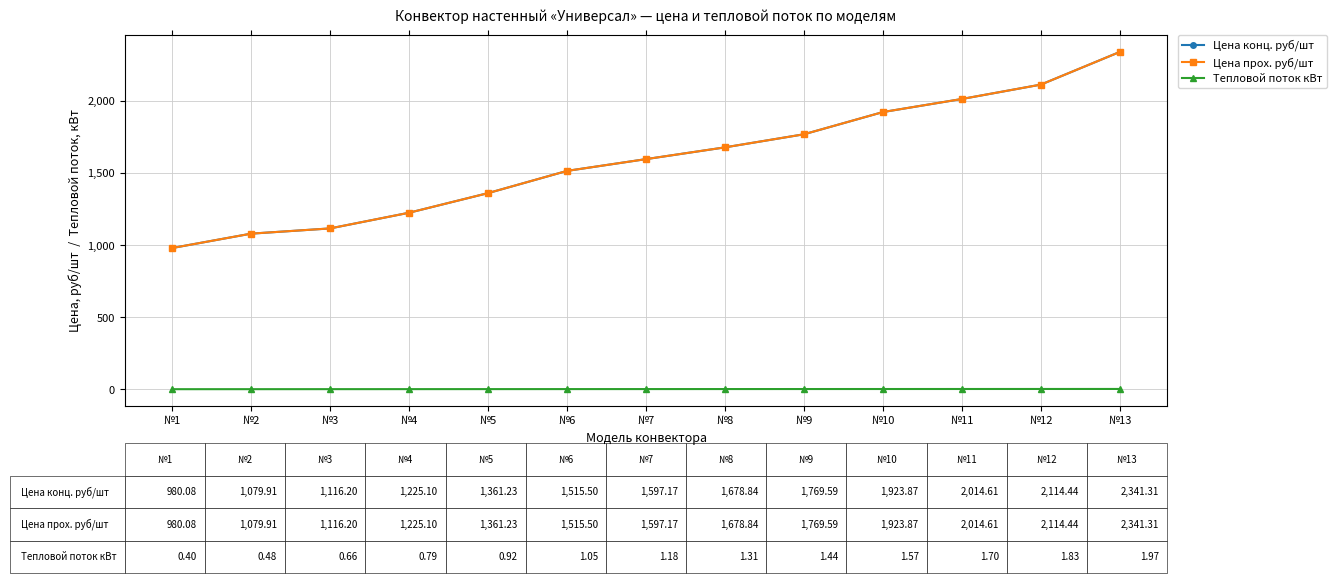

What is the value of the Цена прох. руб/шт point at the 4th from the left?

1225.1